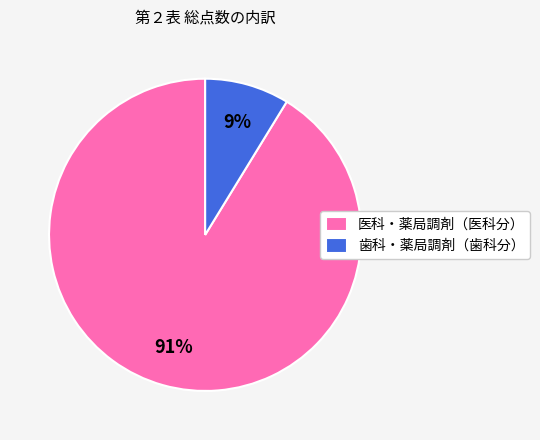

True or false: 歯科・薬局調剤（歯科分） accounts for 1% of the total.

False